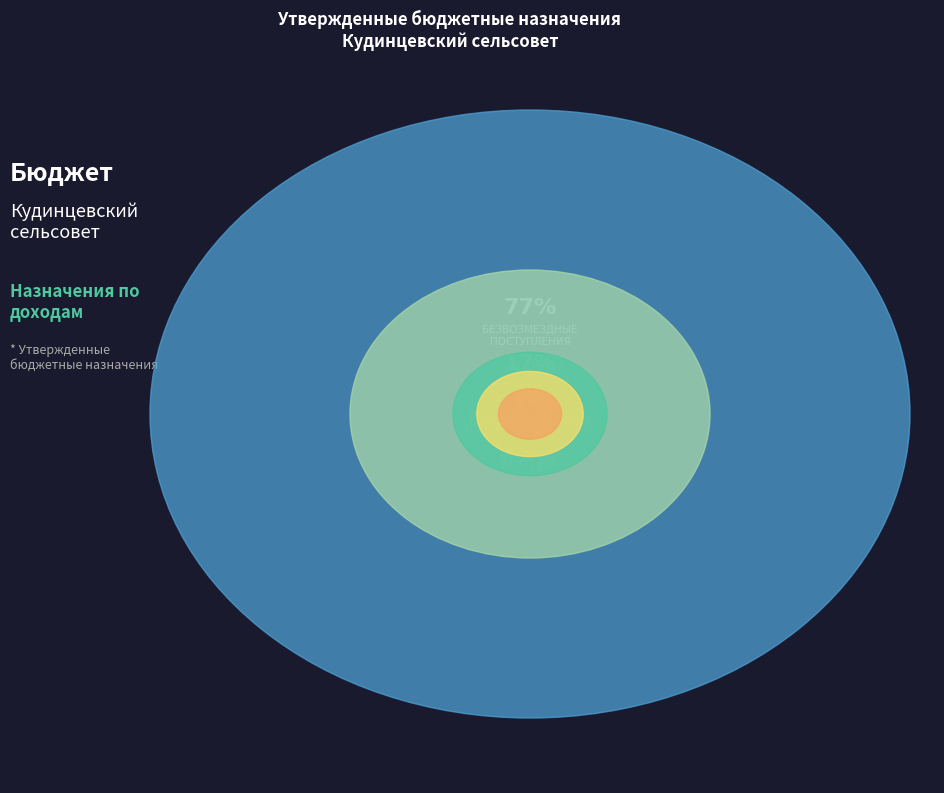

Which category has the biggest portion of the pie?

БЕЗВОЗМЕЗДНЫЕ
ПОСТУПЛЕНИЯ